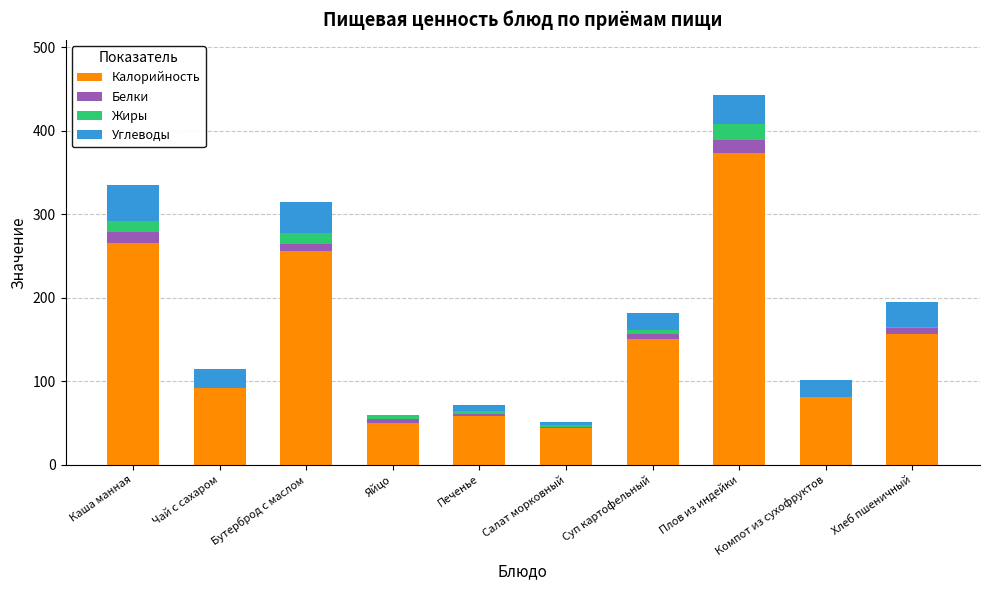

What is the sum of the Калорийность values at Печенье and Компот из сухофруктов?

139.0